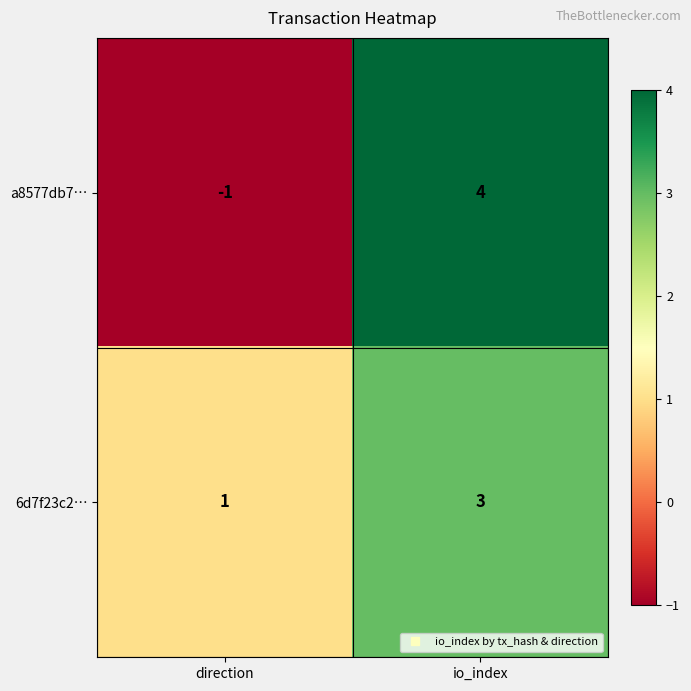

Which series has the largest range (max minus min)?

a8577db7…